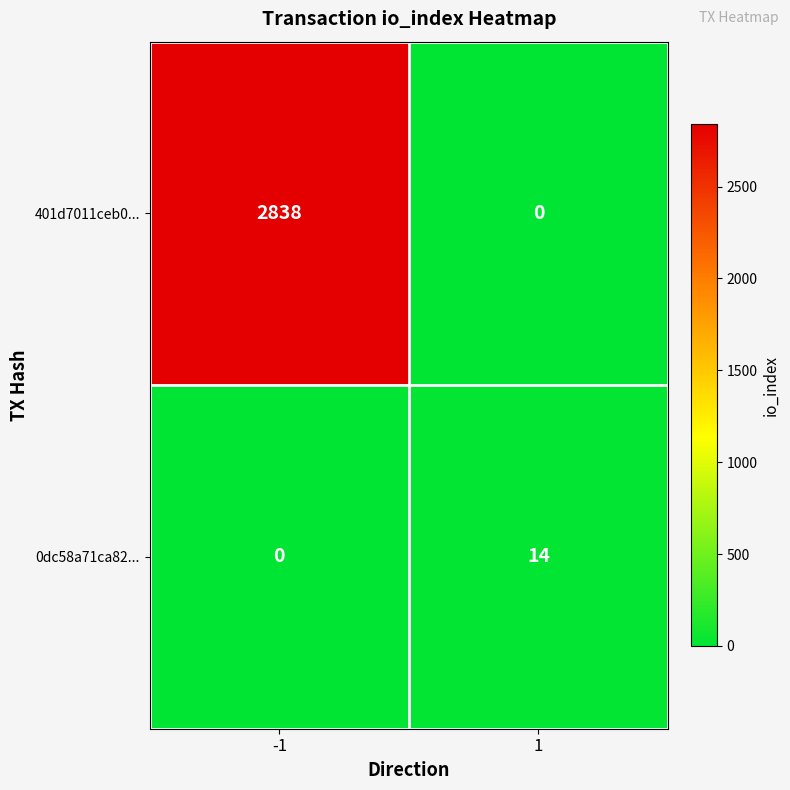

What is the average value of the 401d7011ceb0... series?

1419